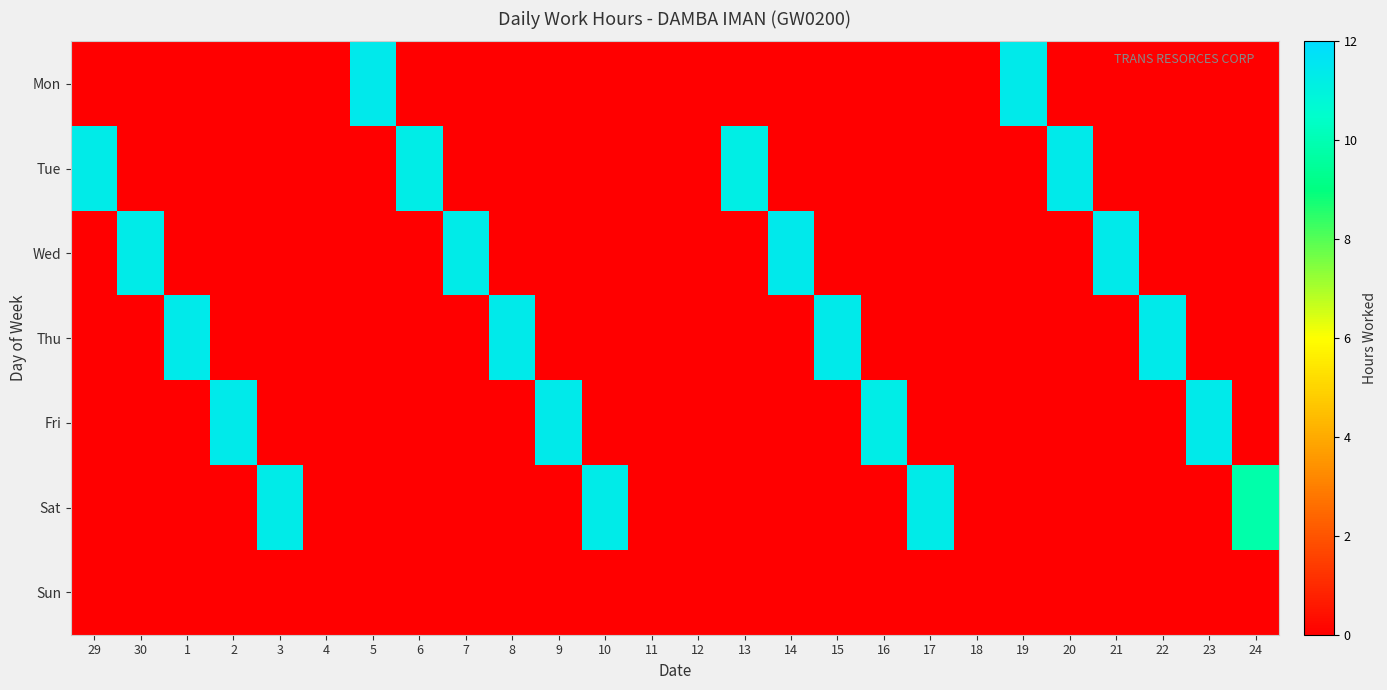

Reading left to right, list all the values displayed in this chart.

Mon: 29=0.0	30=0.0	1=0.0	2=0.0	3=0.0	4=0.0	5=11.4	6=0.0	7=0.0	8=0.0	9=0.0	10=0.0	11=0.0	12=0.0	13=0.0	14=0.0	15=0.0	16=0.0	17=0.0	18=0.0	19=11.4	20=0.0	21=0.0	22=0.0	23=0.0	24=0.0
Tue: 29=11.3	30=0.0	1=0.0	2=0.0	3=0.0	4=0.0	5=0.0	6=11.3	7=0.0	8=0.0	9=0.0	10=0.0	11=0.0	12=0.0	13=11.2	14=0.0	15=0.0	16=0.0	17=0.0	18=0.0	19=0.0	20=11.3	21=0.0	22=0.0	23=0.0	24=0.0
Wed: 29=0.0	30=11.3	1=0.0	2=0.0	3=0.0	4=0.0	5=0.0	6=0.0	7=11.3	8=0.0	9=0.0	10=0.0	11=0.0	12=0.0	13=0.0	14=11.4	15=0.0	16=0.0	17=0.0	18=0.0	19=0.0	20=0.0	21=11.4	22=0.0	23=0.0	24=0.0
Thu: 29=0.0	30=0.0	1=11.4	2=0.0	3=0.0	4=0.0	5=0.0	6=0.0	7=0.0	8=11.4	9=0.0	10=0.0	11=0.0	12=0.0	13=0.0	14=0.0	15=11.4	16=0.0	17=0.0	18=0.0	19=0.0	20=0.0	21=0.0	22=11.4	23=0.0	24=0.0
Fri: 29=0.0	30=0.0	1=0.0	2=11.4	3=0.0	4=0.0	5=0.0	6=0.0	7=0.0	8=0.0	9=11.3	10=0.0	11=0.0	12=0.0	13=0.0	14=0.0	15=0.0	16=11.3	17=0.0	18=0.0	19=0.0	20=0.0	21=0.0	22=0.0	23=11.4	24=0.0
Sat: 29=0.0	30=0.0	1=0.0	2=0.0	3=11.3	4=0.0	5=0.0	6=0.0	7=0.0	8=0.0	9=0.0	10=11.3	11=0.0	12=0.0	13=0.0	14=0.0	15=0.0	16=0.0	17=11.3	18=0.0	19=0.0	20=0.0	21=0.0	22=0.0	23=0.0	24=9.8
Sun: 29=0.0	30=0.0	1=0.0	2=0.0	3=0.0	4=0.0	5=0.0	6=0.0	7=0.0	8=0.0	9=0.0	10=0.0	11=0.0	12=0.0	13=0.0	14=0.0	15=0.0	16=0.0	17=0.0	18=0.0	19=0.0	20=0.0	21=0.0	22=0.0	23=0.0	24=0.0